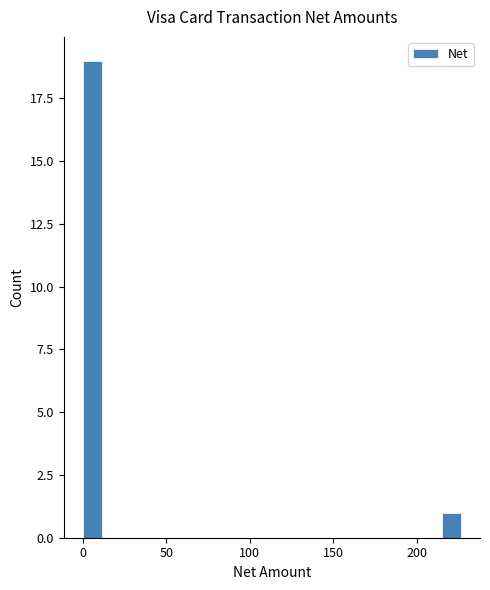

Around what value on the x-axis is the tallest bar? Give the approximate position of its centre, as read against the axis.

5